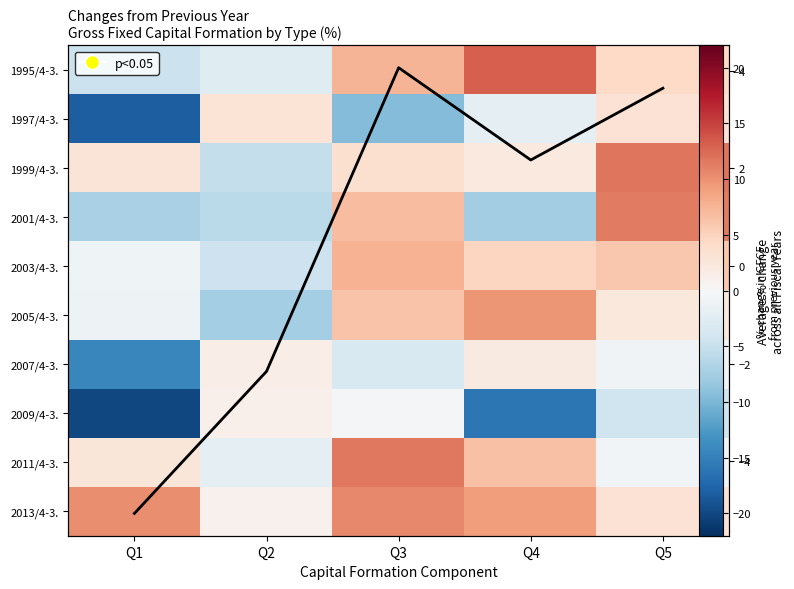

What is the difference between the maximum and minimum values in the Mean series?

9.1